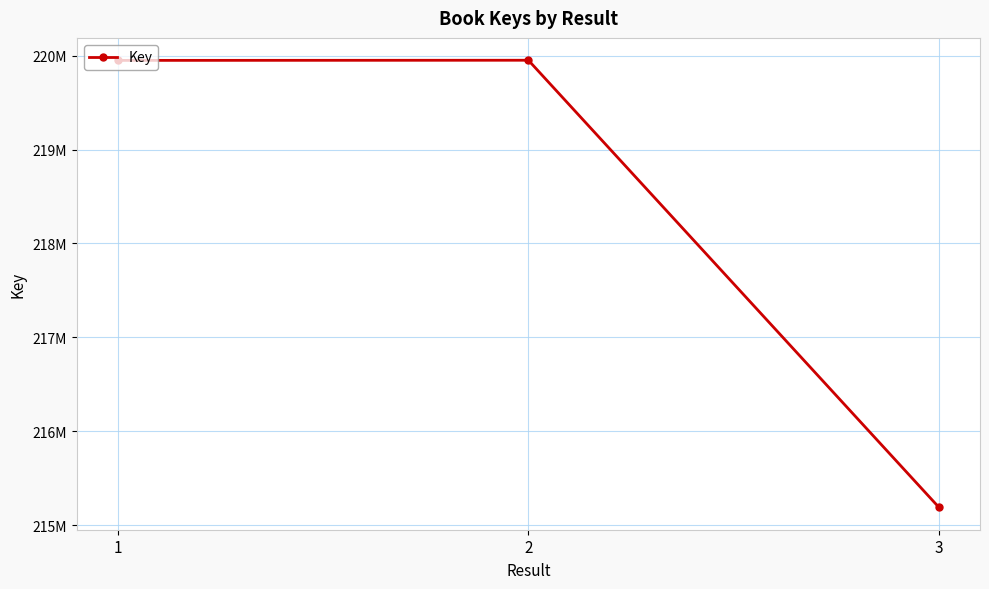

Does the chart have visible grid lines?

Yes